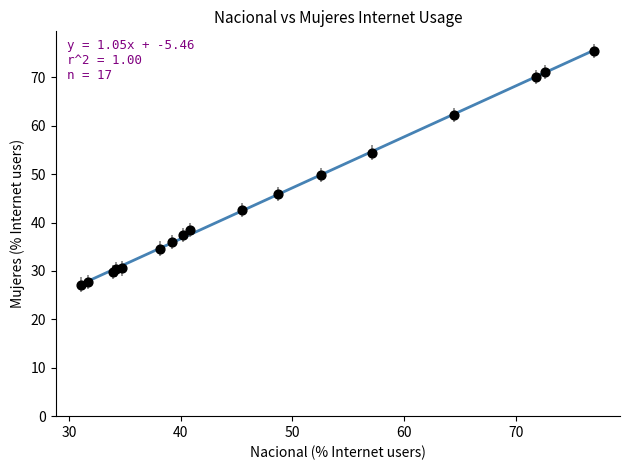

What Y value in the scatter plot is closest to 51?

49.9